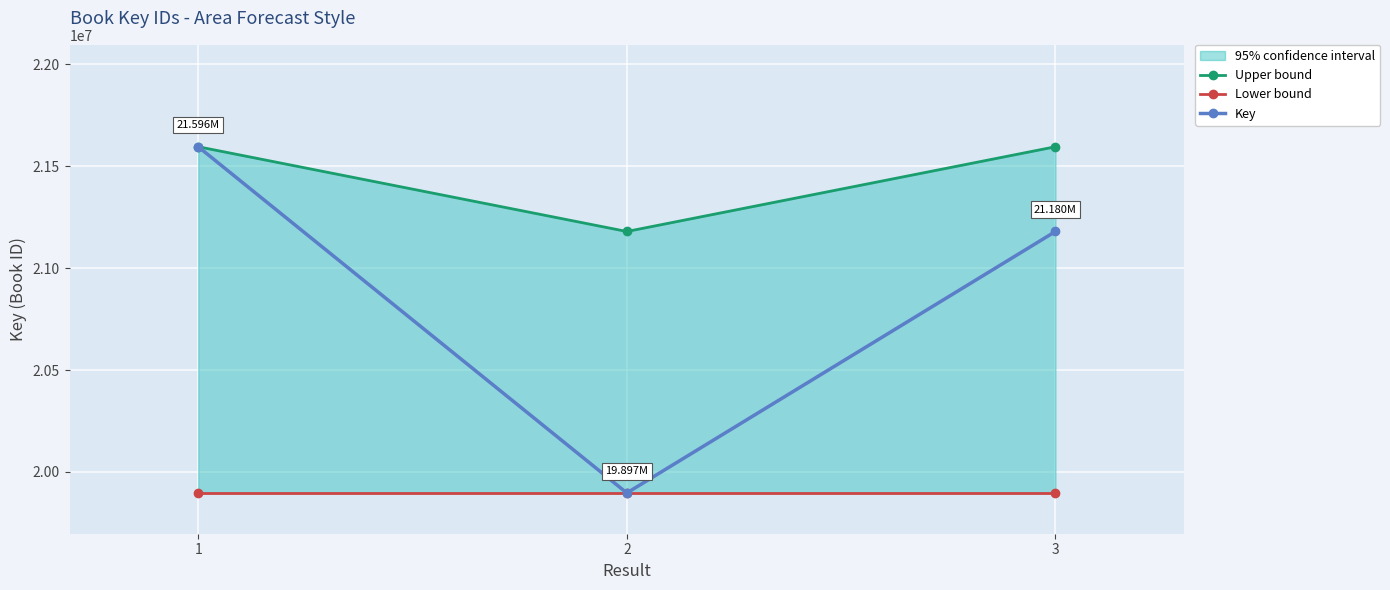

Reading left to right, list all the values displayed in this chart.

Upper bound: 1=21595749	2=21179959	3=21595749
Lower bound: 1=19897078	2=19897078	3=19897078
Key: 1=21595749	2=19897078	3=21179959